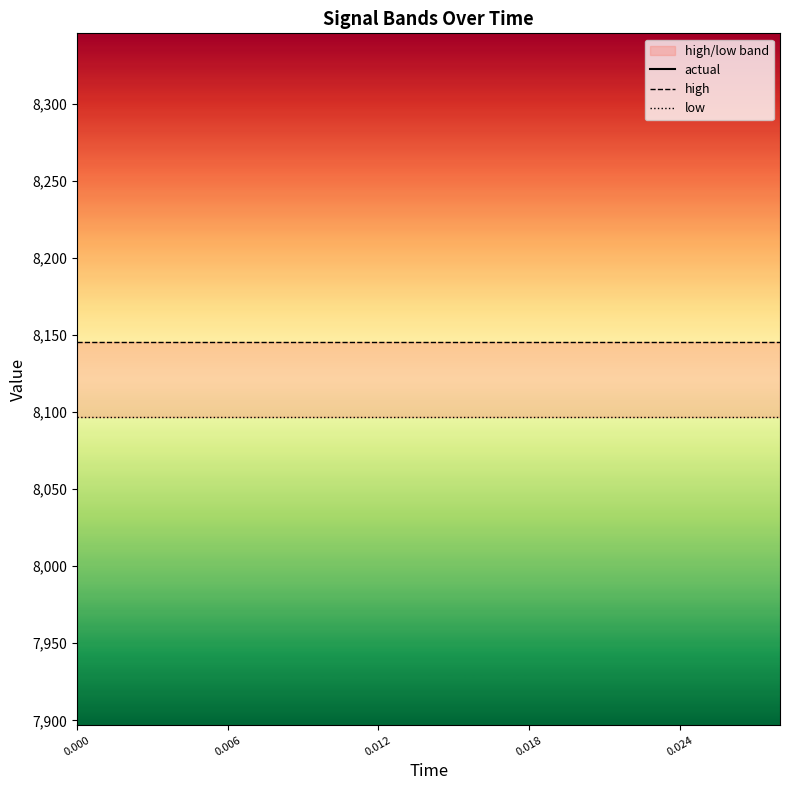

Which series has the largest range (max minus min)?

actual